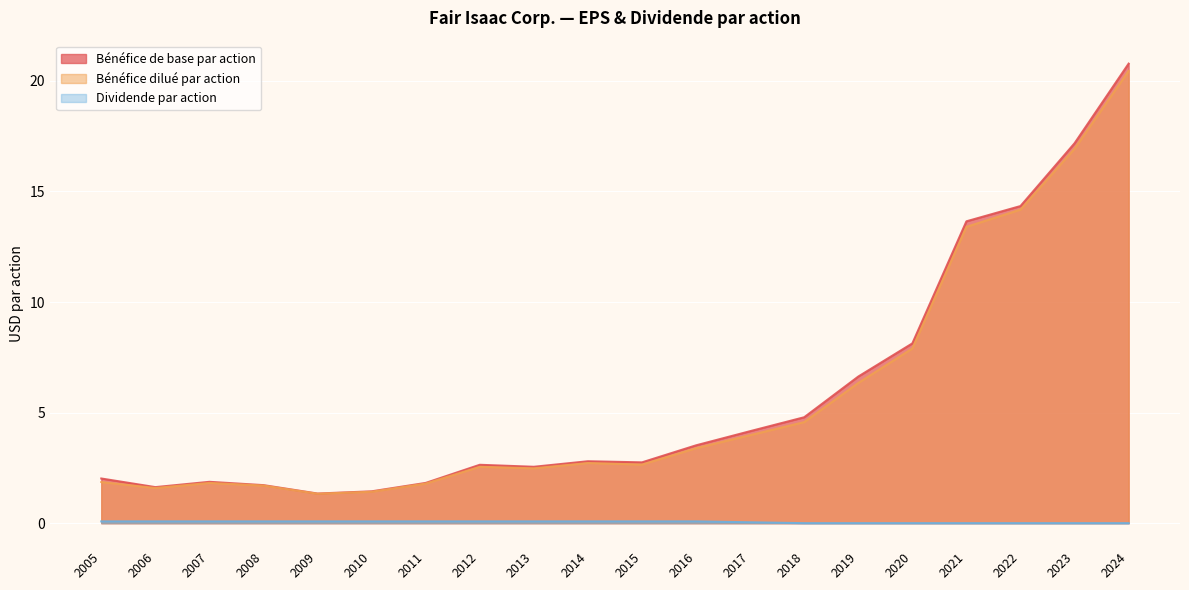

Is it true that Bénéfice de base par action equals 1.1 at 2005?

False